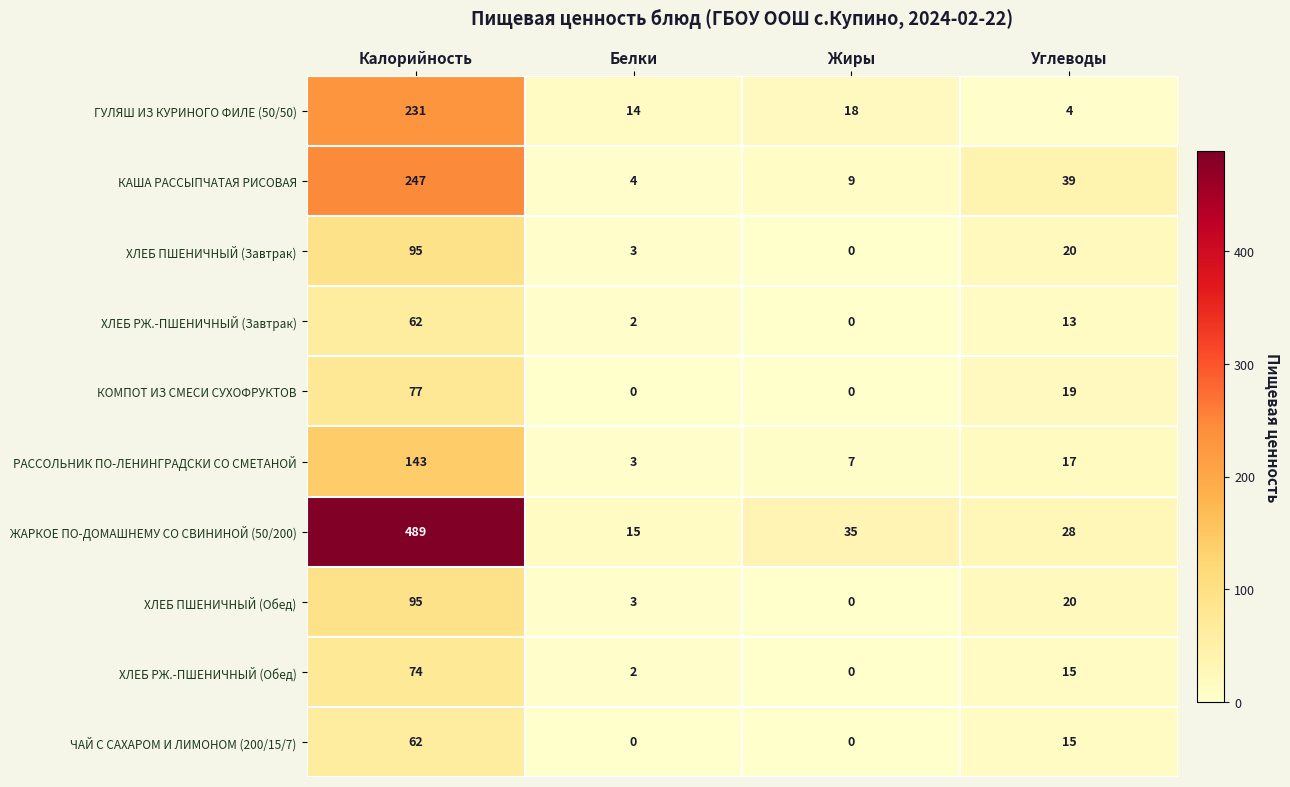

How many distinct data groups are displayed?

10